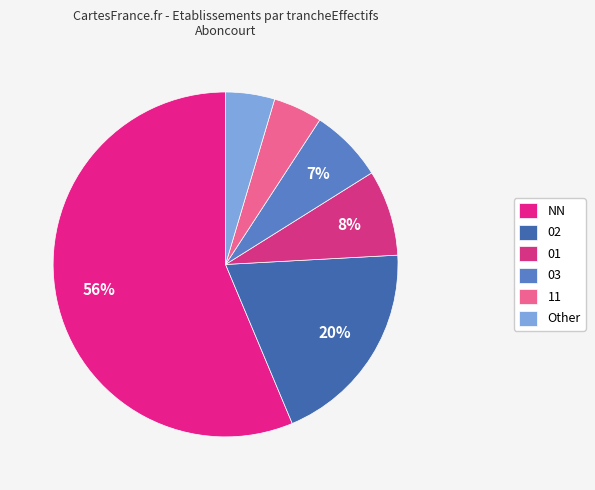

Does 11 represent more than half of the total?

No